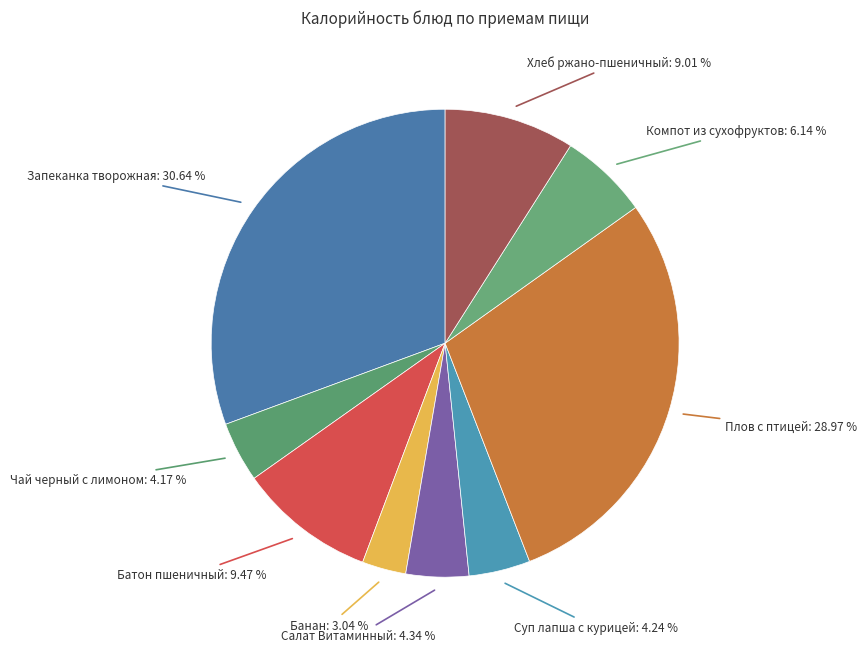

Is there a majority slice in this chart?

No